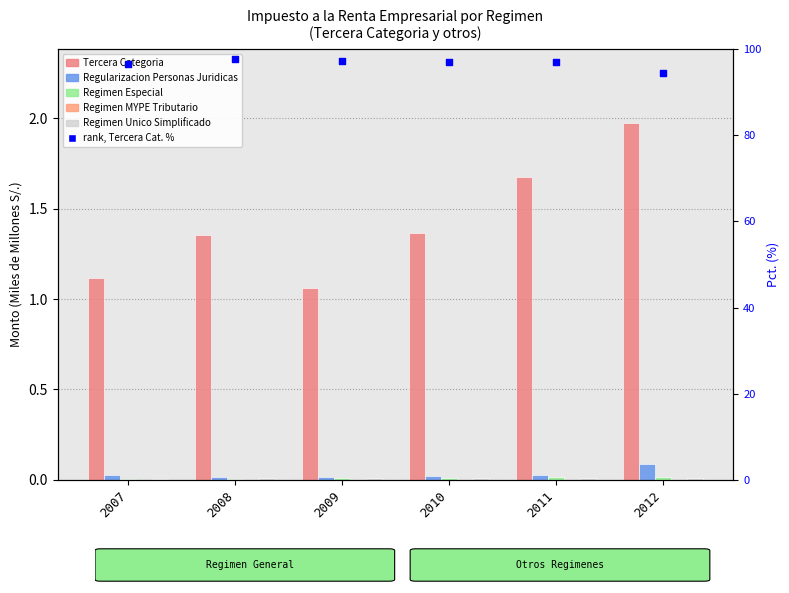

Is the value of Tercera Categoria at 2007 greater than the value of Regimen Unico Simplificado at 2007?

Yes